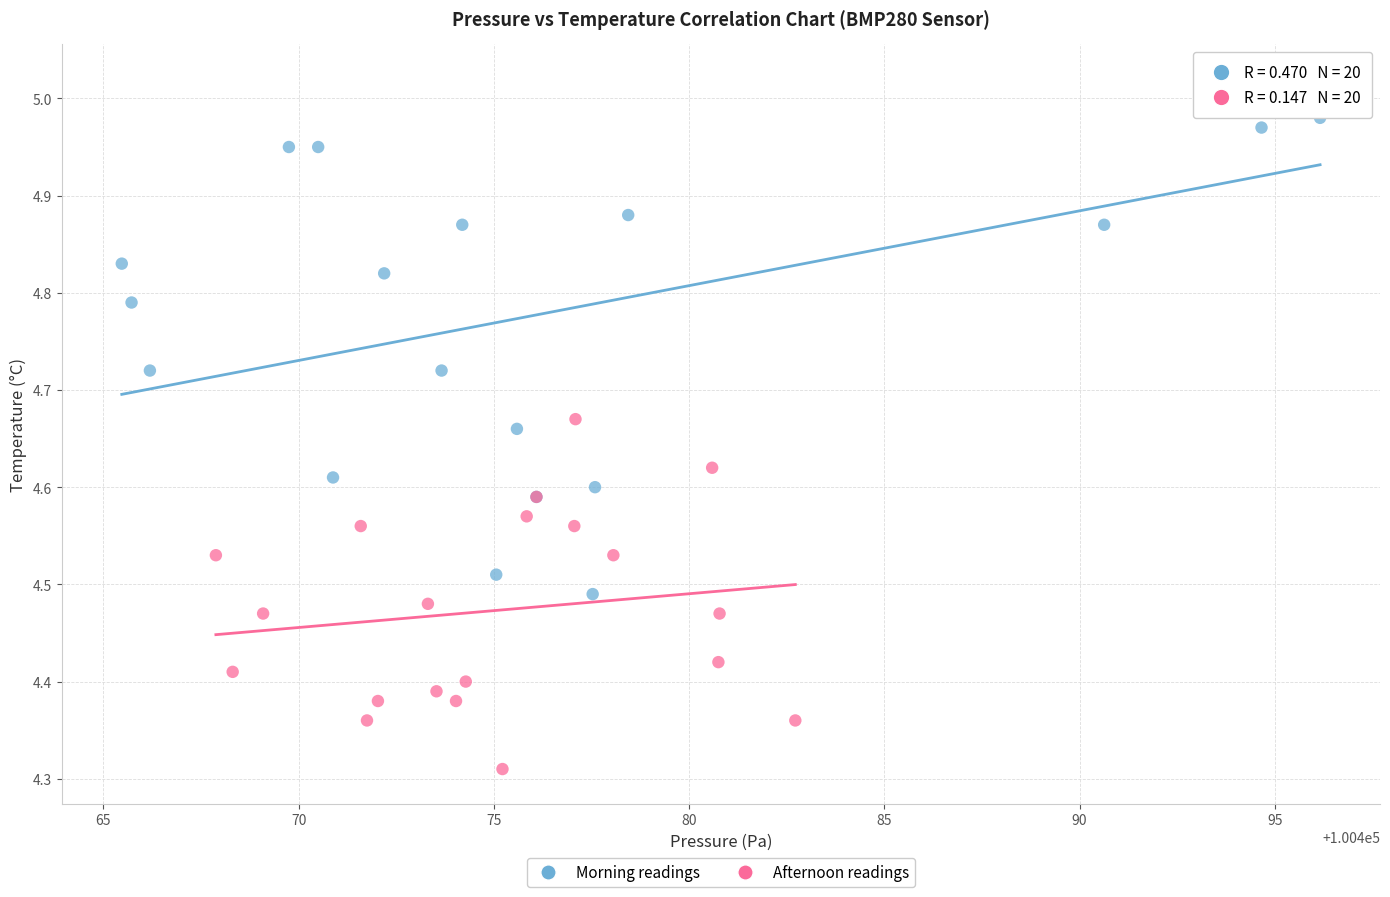

Which series contains the lowest Y value?

Afternoon readings